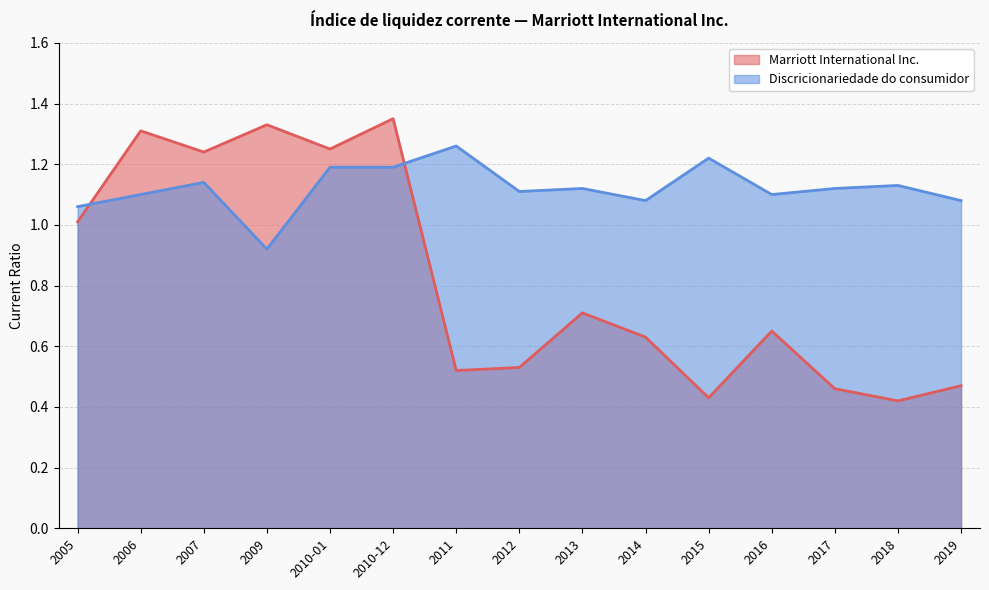

In Discricionariedade do consumidor, how many points are lower than both neighbors (excluding endpoints)?

4